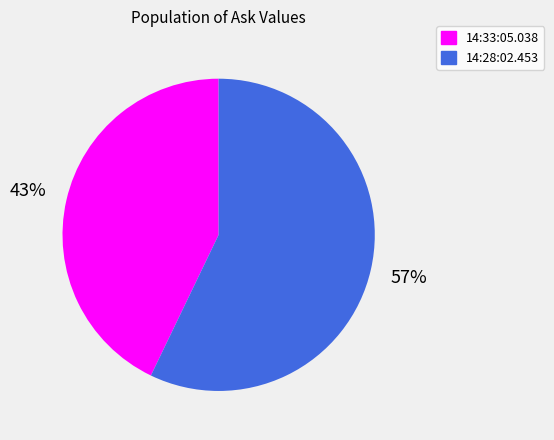

How many slices are in this pie chart?

2